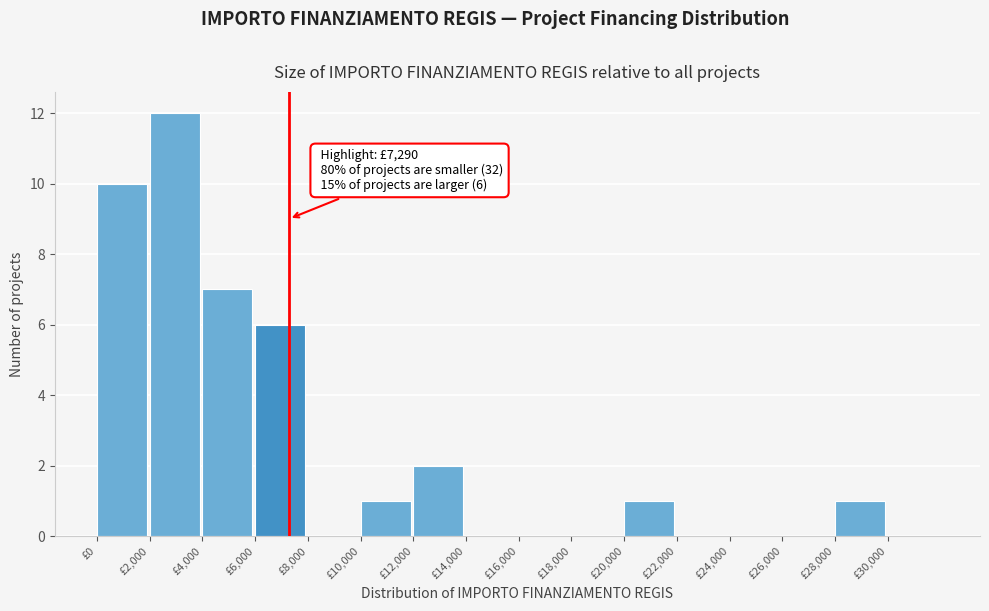

Which range on the x-axis has the tallest bar?

2000 to 4000